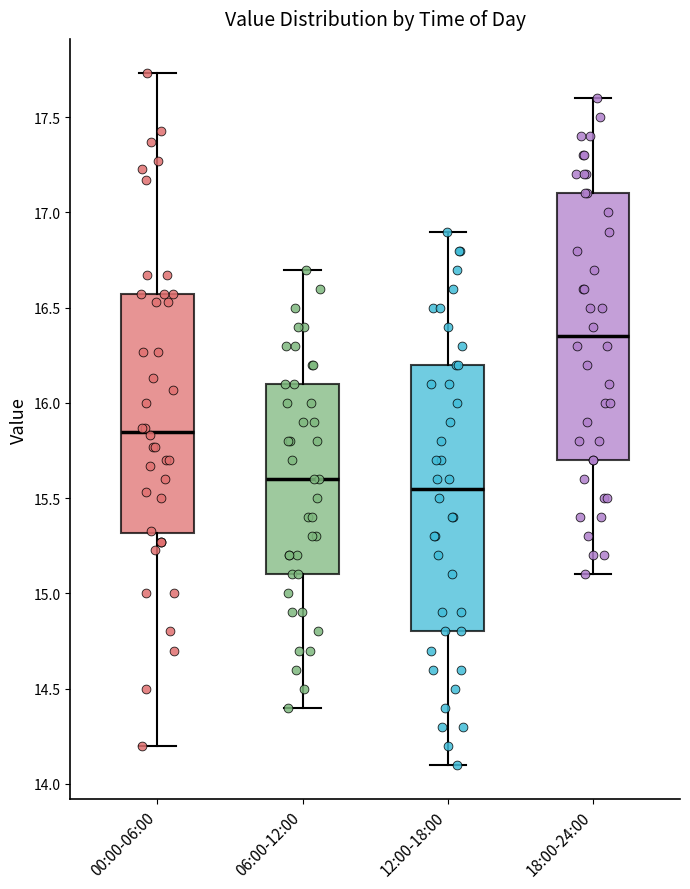

Reading left to right, read every box against the y-axis: the position of its median line, the range the box covers, and the ends of its whiskers. The values are not printed on the chart, so give them approximately, as read against the axis.

00:00-06:00: median 15.85, box 15.30 to 16.55, whiskers 14.20 to 17.75
06:00-12:00: median 15.60, box 15.10 to 16.10, whiskers 14.40 to 16.70
12:00-18:00: median 15.55, box 14.80 to 16.20, whiskers 14.10 to 16.90
18:00-24:00: median 16.35, box 15.70 to 17.10, whiskers 15.10 to 17.60